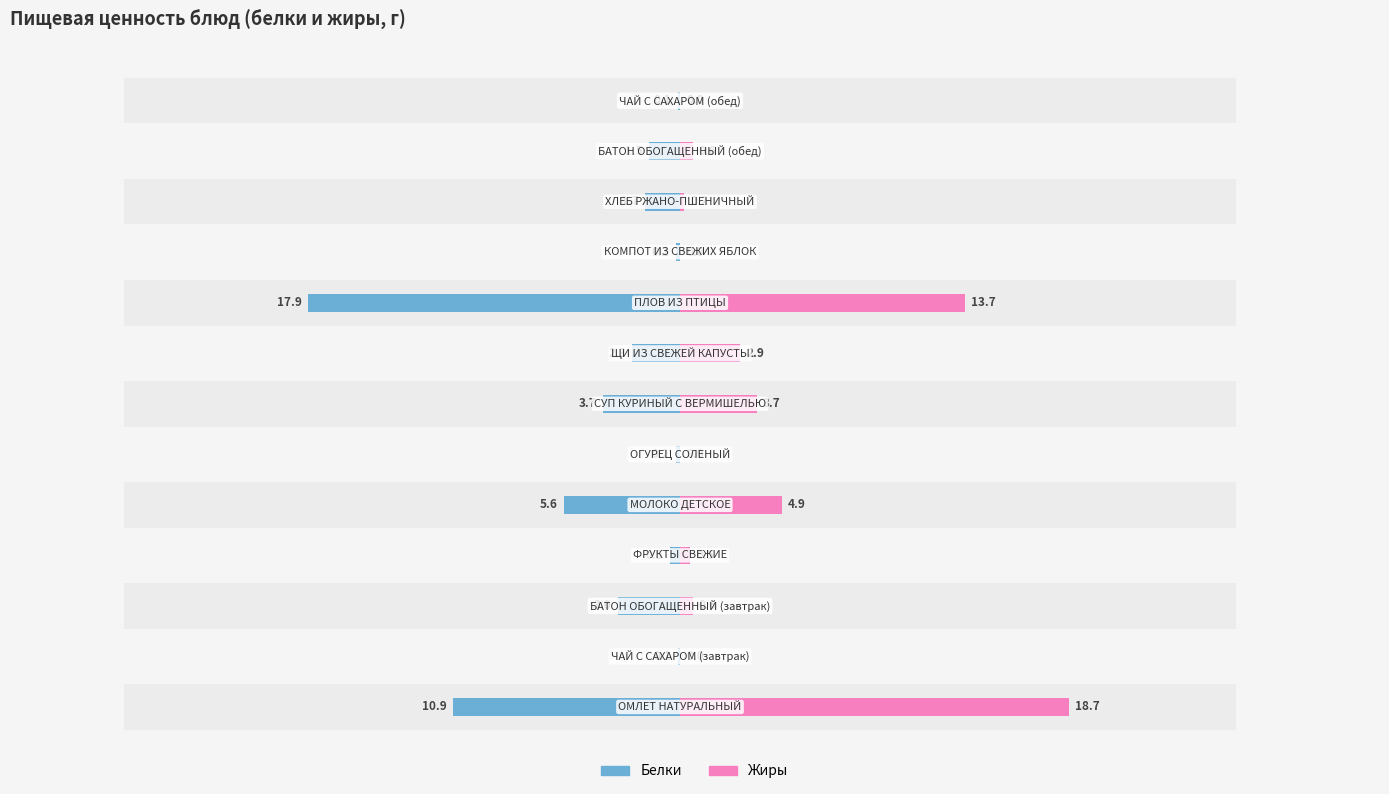

Which series has the largest total across all categories?

Белки